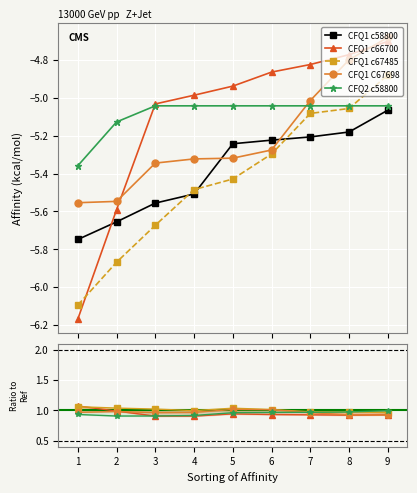

Where is CFQ1_c58800 nearest to the value -5?

9